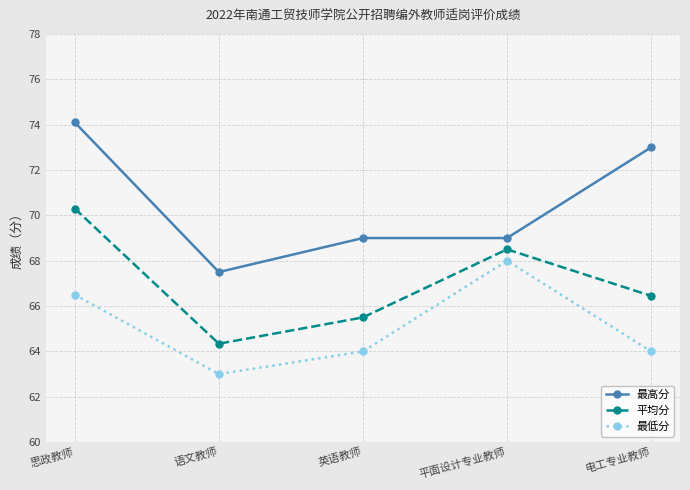

Count the number of categories in the chart.

5